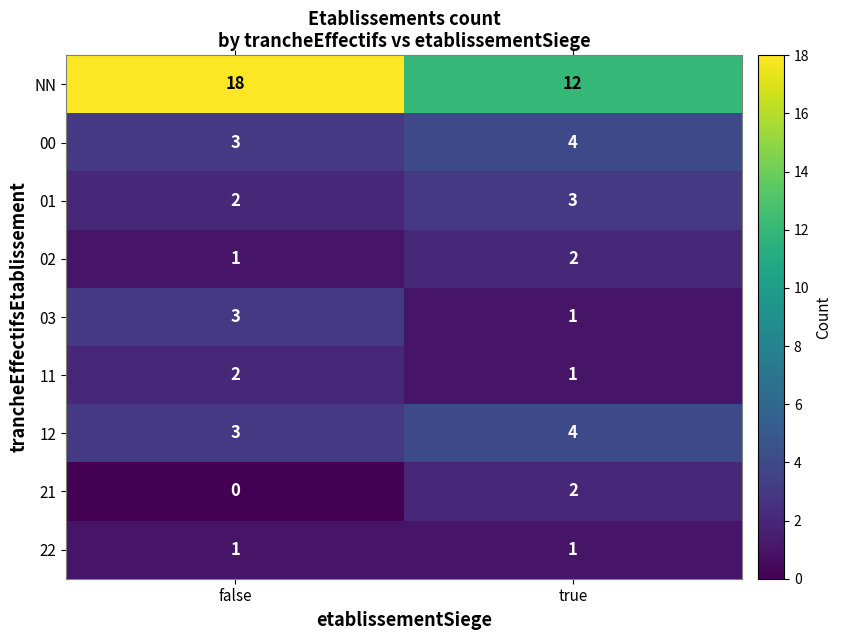

At which label is 21 closest to 1?

false